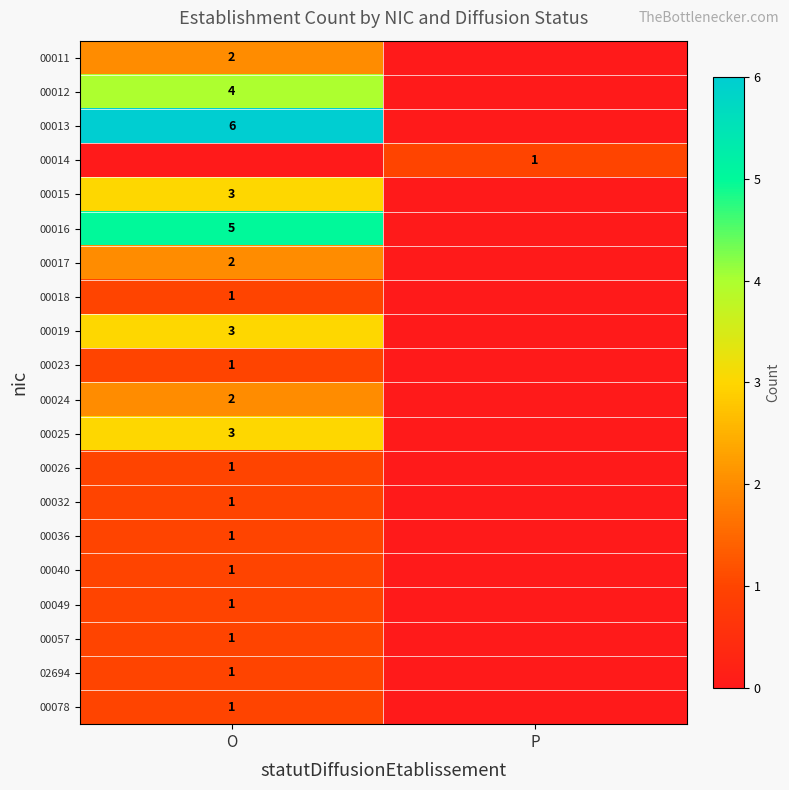

True or false: 00078 has a value of 0 at O.

False